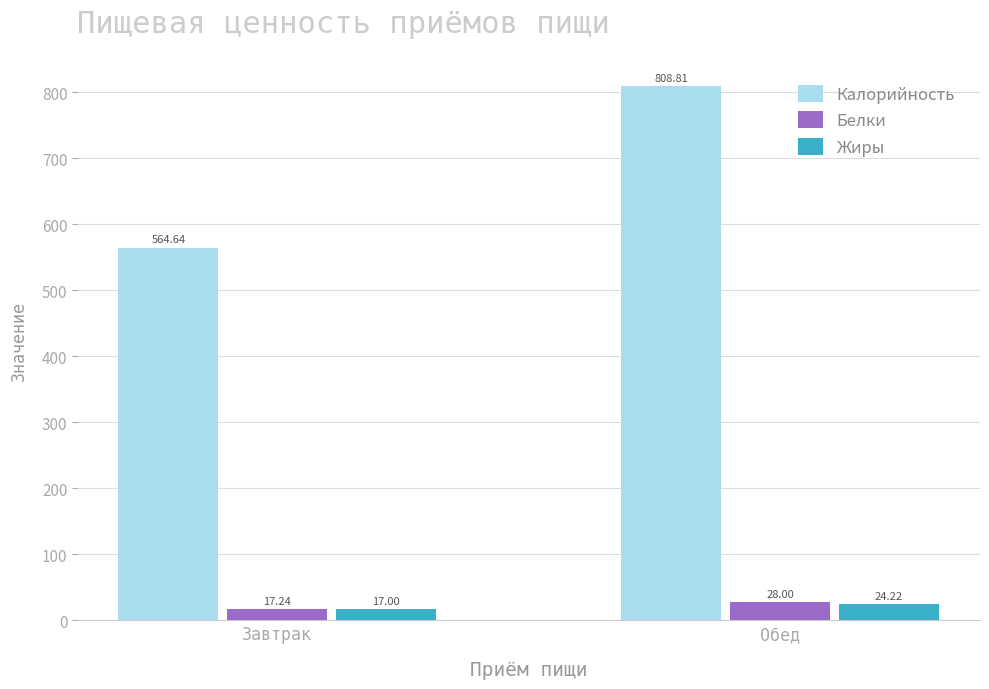

What is the value of the Жиры bar at the 1st from the left?

17.0